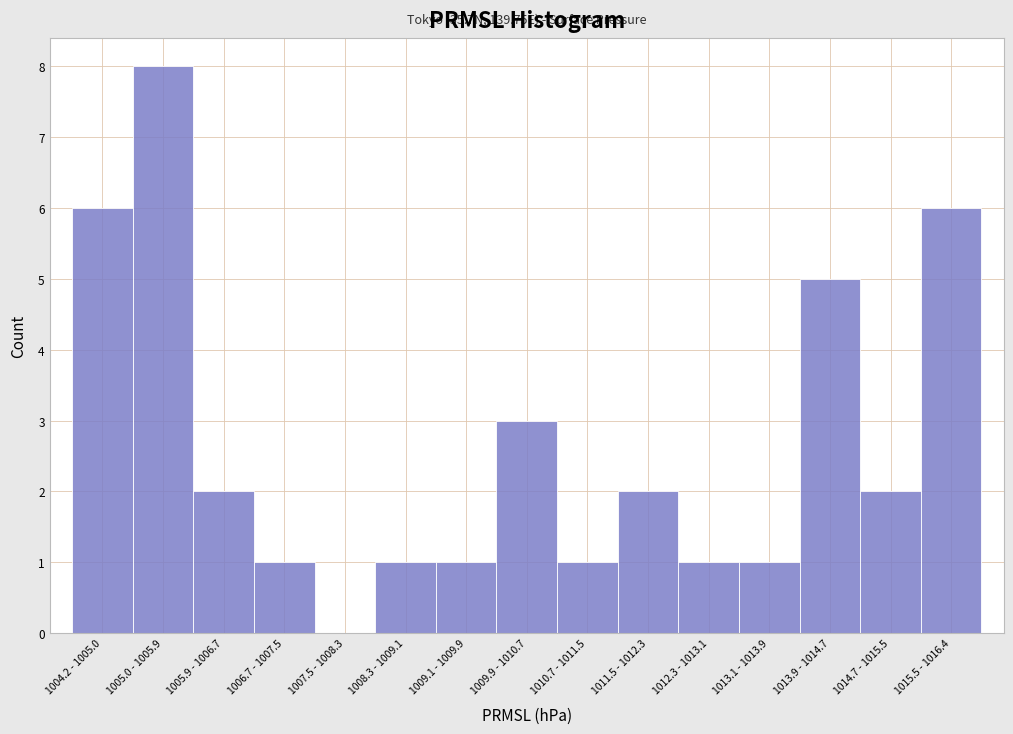

Reading right to left, extract all data points from this chart.

1015.5 - 1016.4=6	1014.7 - 1015.5=2	1013.9 - 1014.7=5	1013.1 - 1013.9=1	1012.3 - 1013.1=1	1011.5 - 1012.3=2	1010.7 - 1011.5=1	1009.9 - 1010.7=3	1009.1 - 1009.9=1	1008.3 - 1009.1=1	1007.5 - 1008.3=0	1006.7 - 1007.5=1	1005.9 - 1006.7=2	1005.0 - 1005.9=8	1004.2 - 1005.0=6